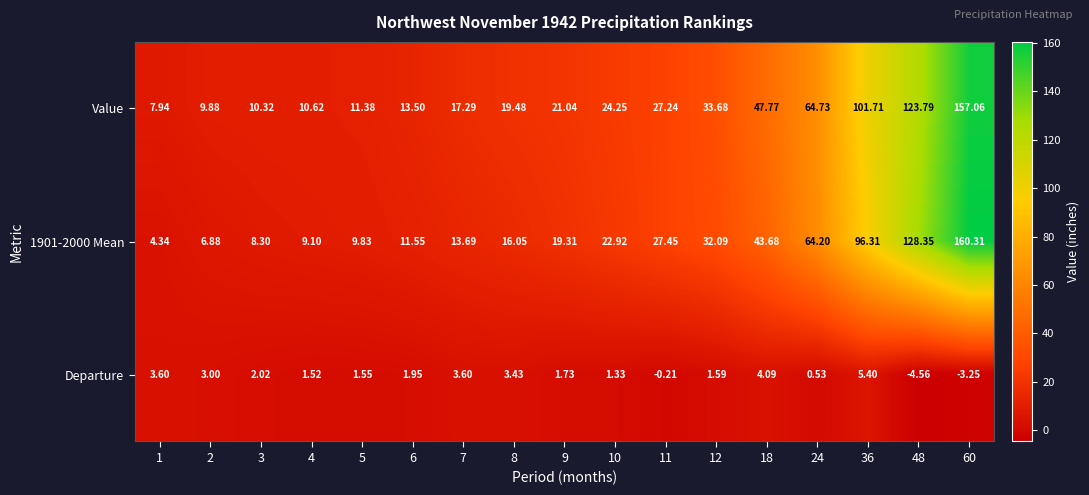

Which series has the largest total across all categories?

Value